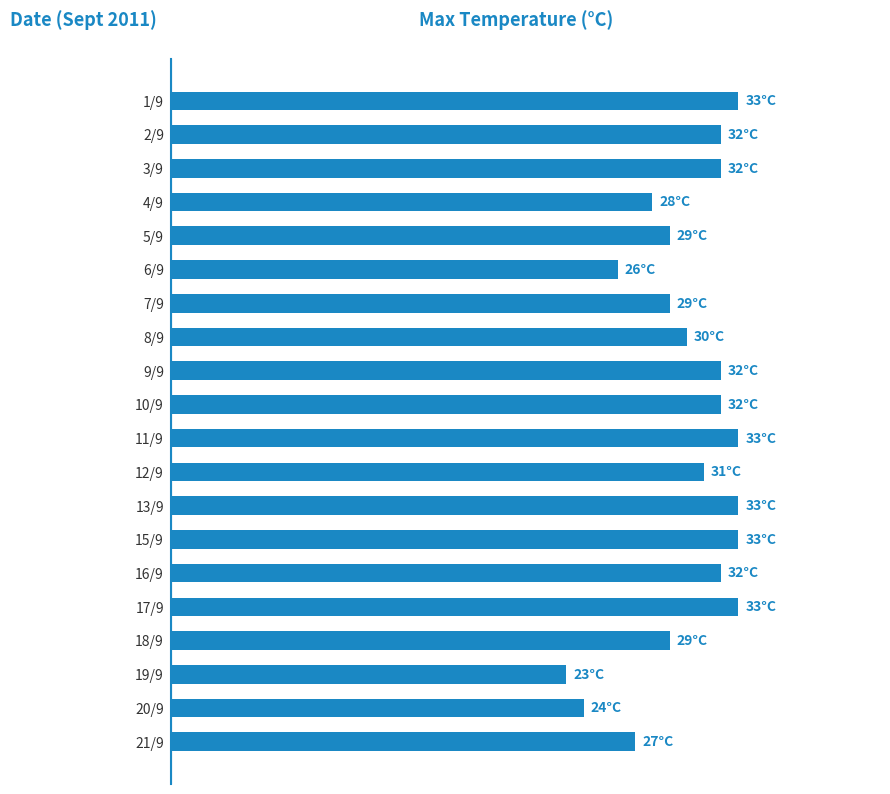

Are the bars horizontal?

Yes